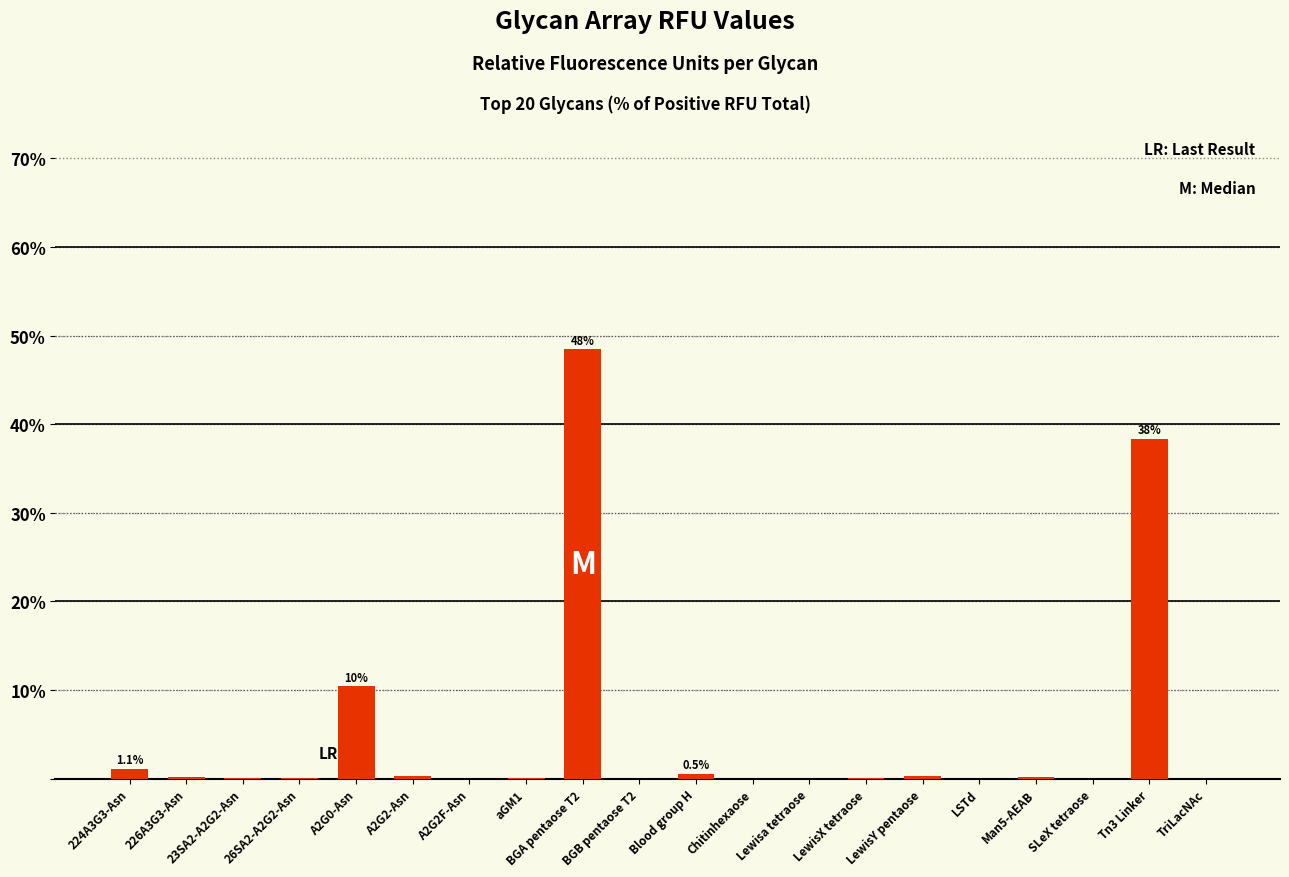

Which has a higher value, BGA pentaose T2 or A2G2F-Asn?

BGA pentaose T2